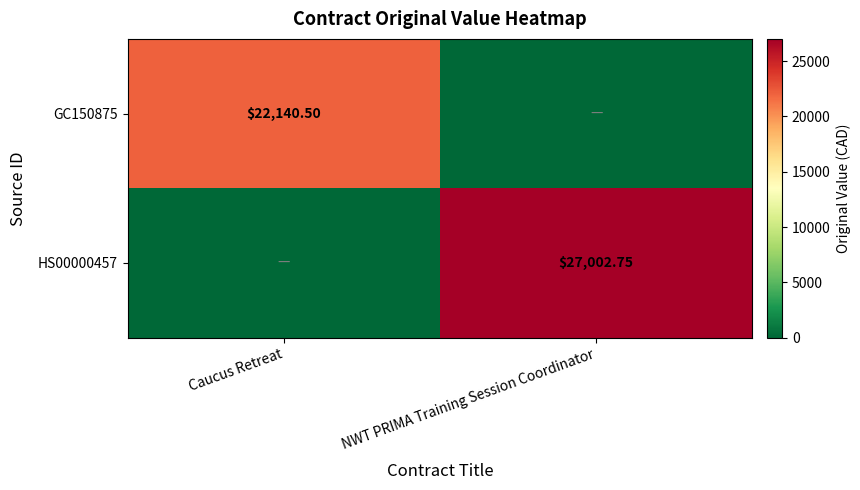

Is the value of HS00000457 at NWT PRIMA Training Session Coordinator greater than the value of GC150875 at Caucus Retreat?

Yes